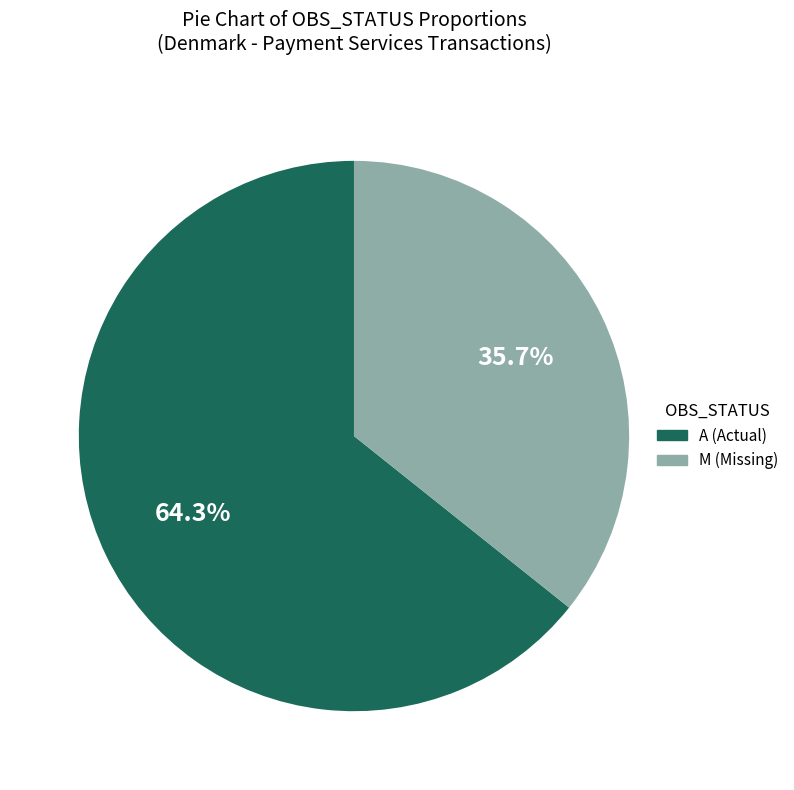

Does any single category account for the majority?

Yes